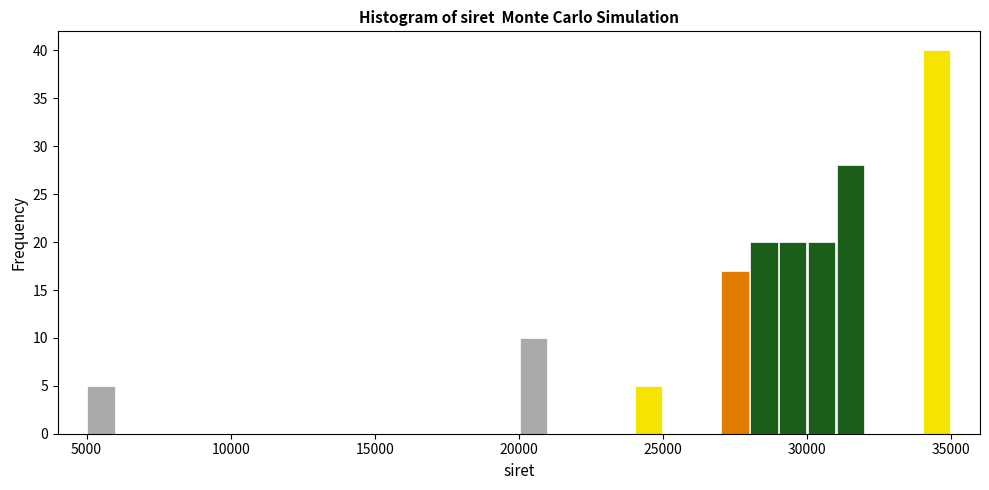

Read against the x-axis, roughly where is the centre of the tallest bar?

34500